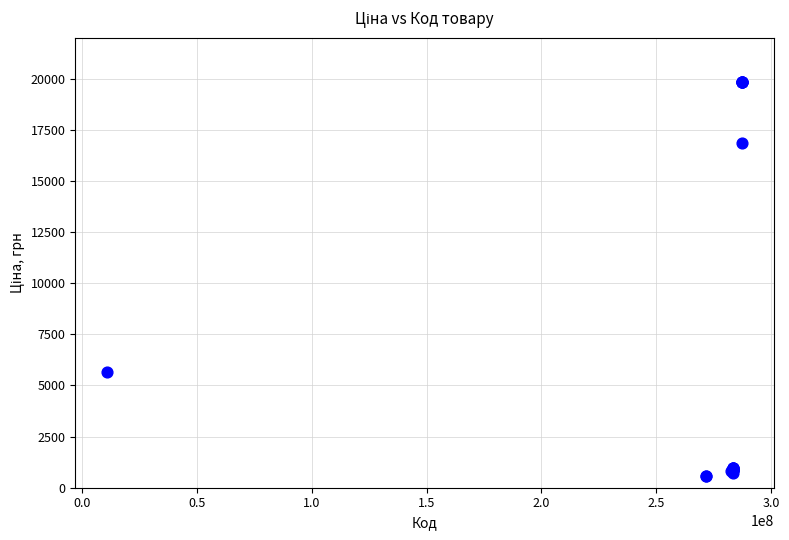

What Y value in the scatter plot is closest to 10208?

5636.0